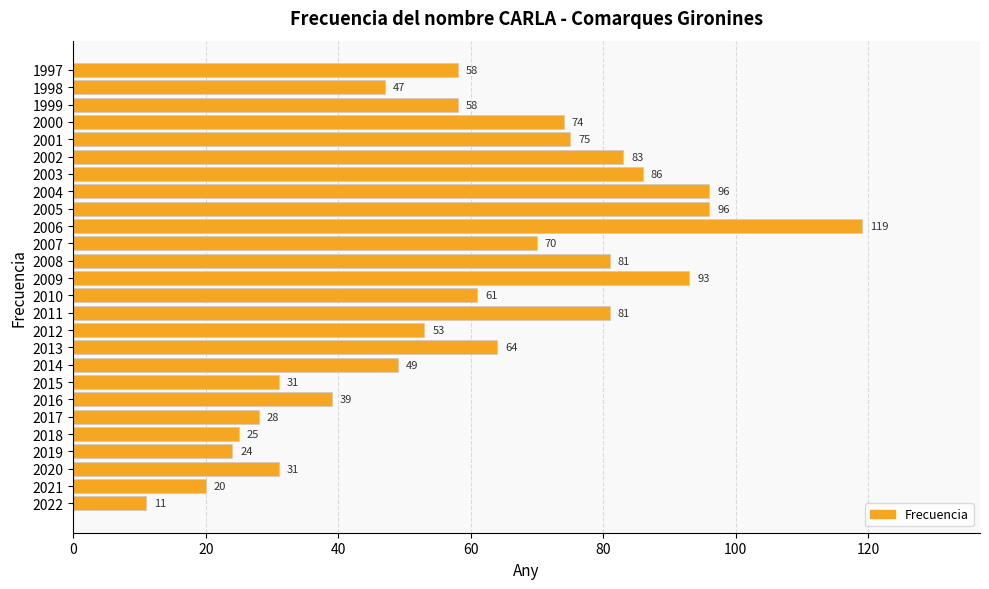

How many series are shown in this chart?

1